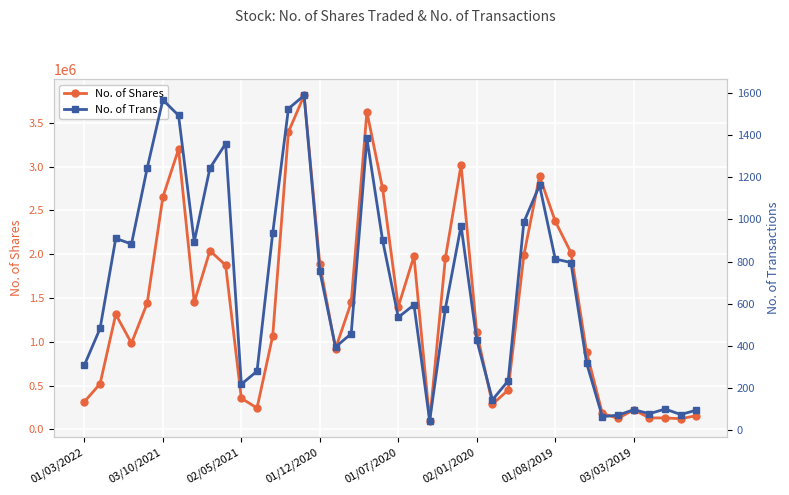

How many interior local valleys does the No. of Trans series have?

10